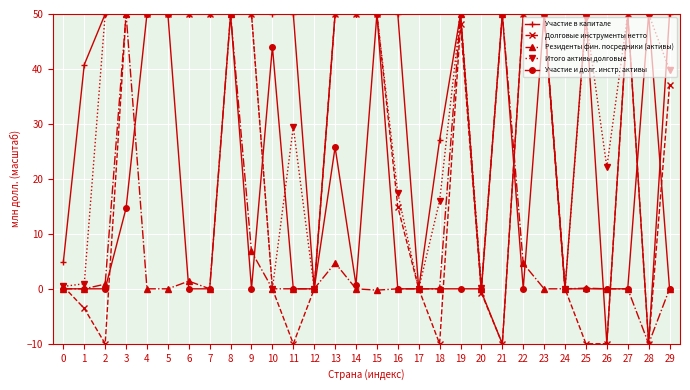

Which series has the largest total across all categories?

Участие в капитале